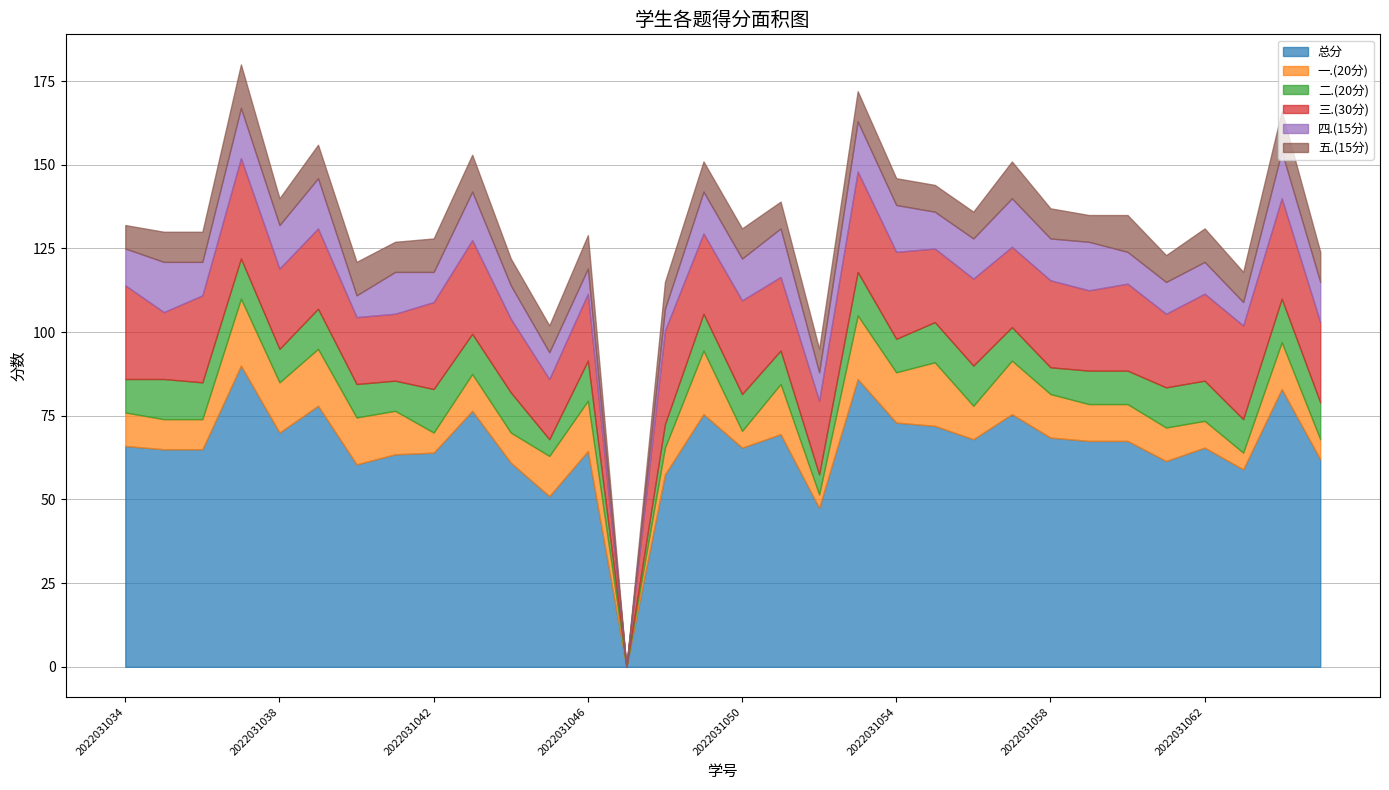

True or false: 三.(30分) has a value of 7.3 at 2022031062.

False